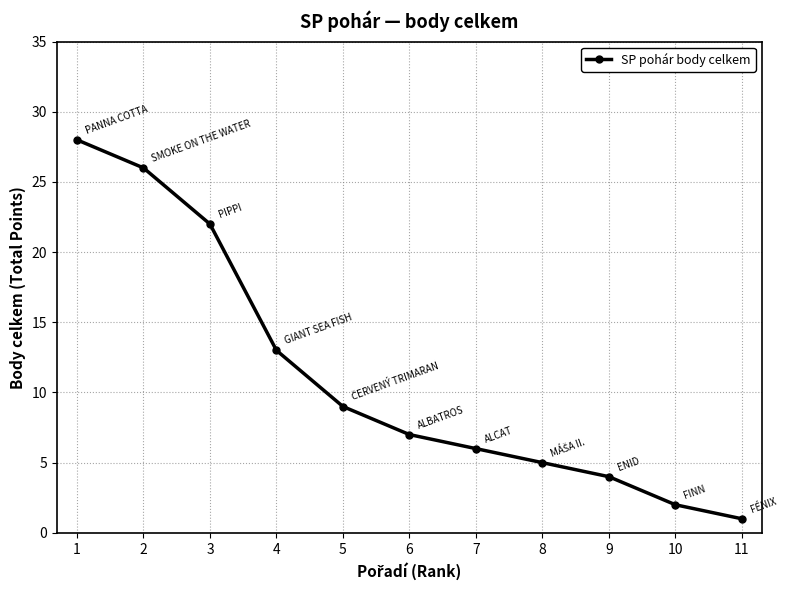

What is the greatest value displayed?

28